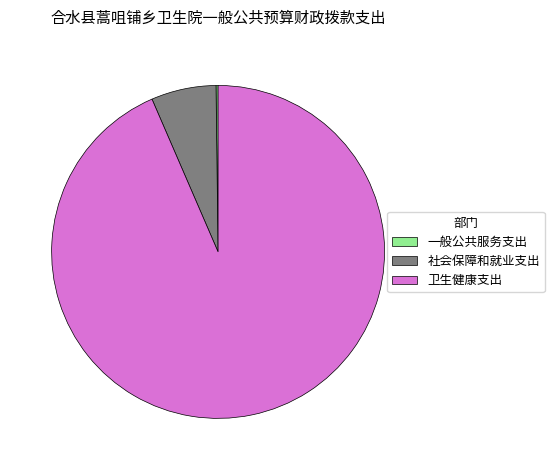

True or false: 卫生健康支出 accounts for 99% of the total.

False